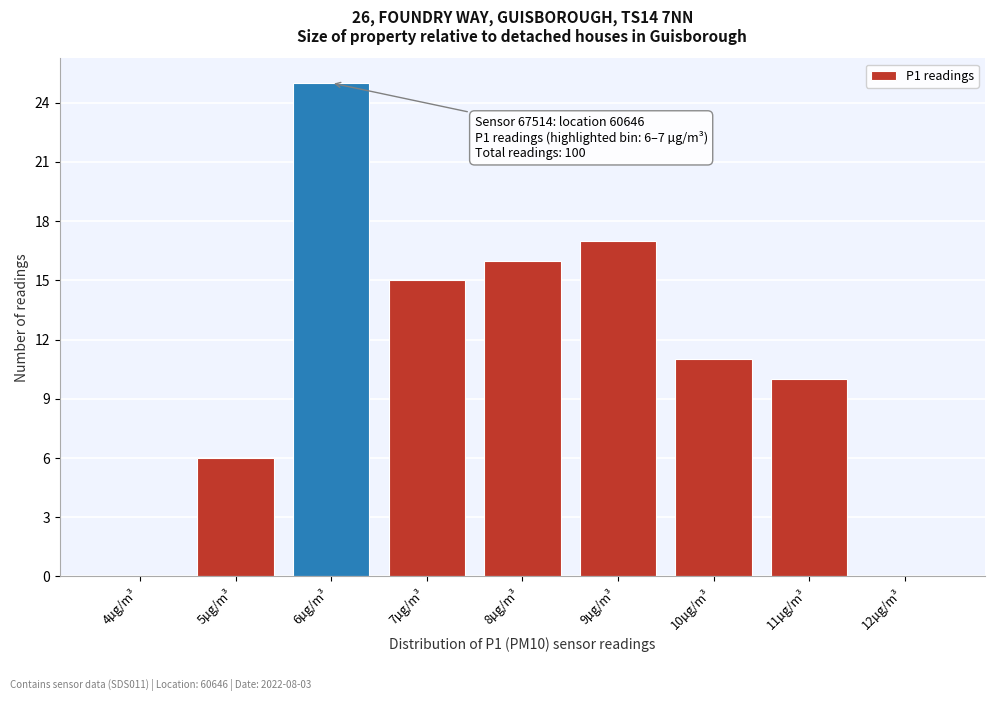

Reading left to right, transcribe all the data shown in this chart.

4µg/m³=0	5µg/m³=6	6µg/m³=25	7µg/m³=15	8µg/m³=16	9µg/m³=17	10µg/m³=11	11µg/m³=10	12µg/m³=0